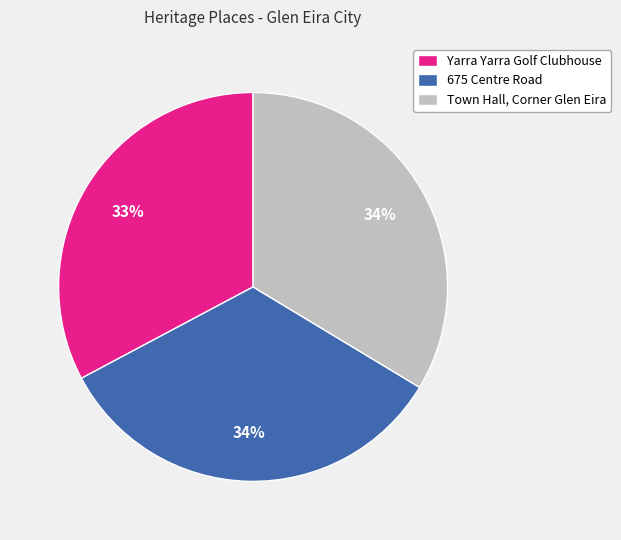

To the nearest percent, what portion does Yarra Yarra Golf Clubhouse represent?

33%